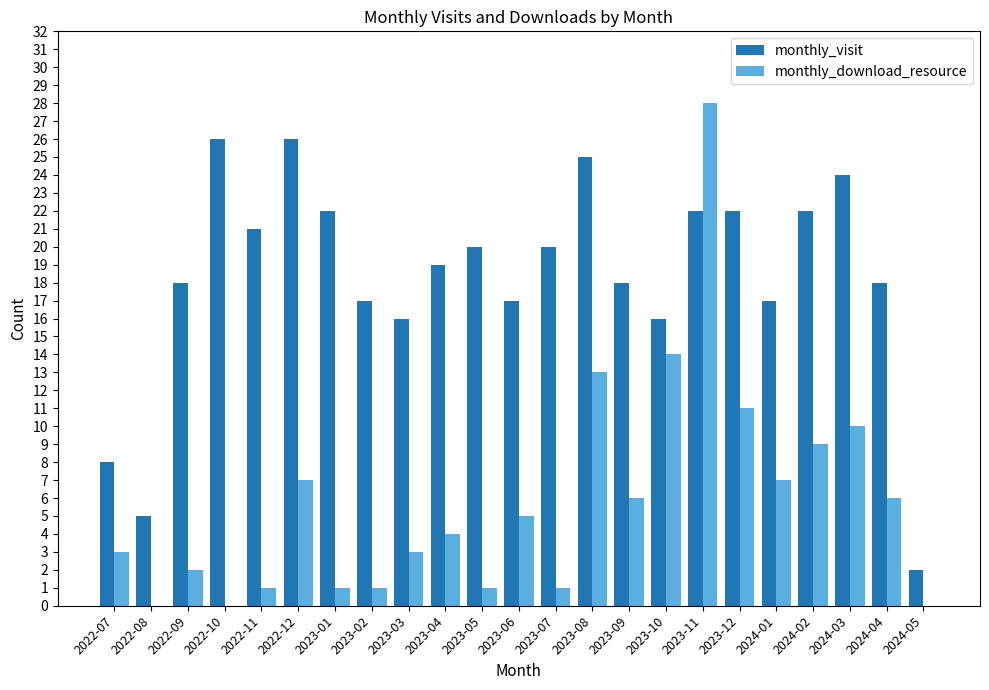

Reading left to right, transcribe all the data shown in this chart.

monthly_visit: 8	5	18	26	21	26	22	17	16	19	20	17	20	25	18	16	22	22	17	22	24	18	2
monthly_download_resource: 3	0	2	0	1	7	1	1	3	4	1	5	1	13	6	14	28	11	7	9	10	6	0